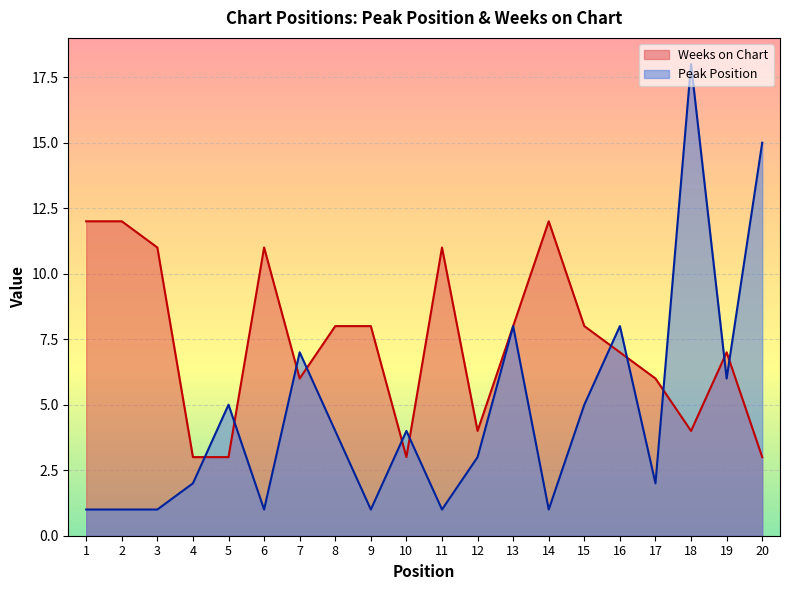

How many values in the Peak Position series exceed 4?

8